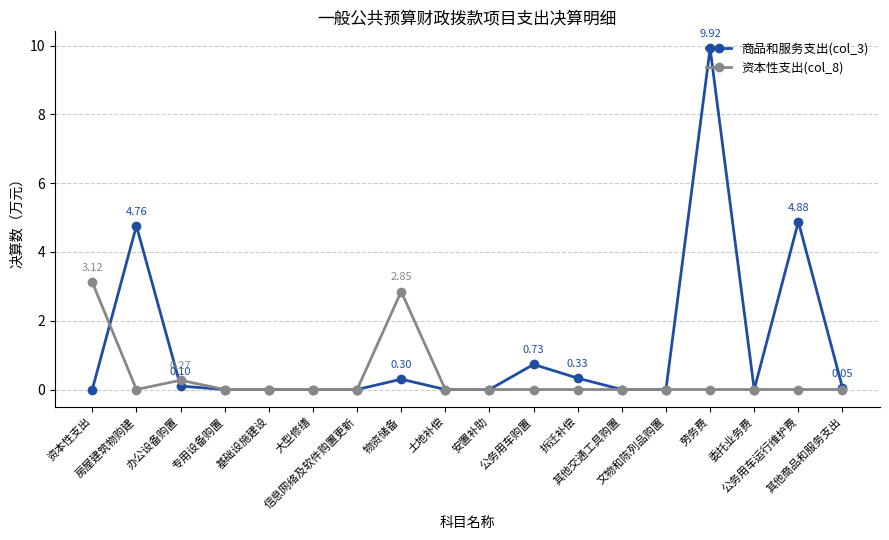

Reading left to right, extract all data points from this chart.

商品和服务支出(col_3): 资本性支出=0.0	房屋建筑物购建=4.8	办公设备购置=0.1	专用设备购置=0.0	基础设施建设=0.0	大型修缮=0.0	信息网络及软件购置更新=0.0	物资储备=0.3	土地补偿=0.0	安置补助=0.0	公务用车购置=0.7	拆迁补偿=0.3	其他交通工具购置=0.0	文物和陈列品购置=0.0	劳务费=9.9	委托业务费=0.0	公务用车运行维护费=4.9	其他商品和服务支出=0.1
资本性支出(col_8): 资本性支出=3.1	房屋建筑物购建=0.0	办公设备购置=0.3	专用设备购置=0.0	基础设施建设=0.0	大型修缮=0.0	信息网络及软件购置更新=0.0	物资储备=2.9	土地补偿=0.0	安置补助=0.0	公务用车购置=0.0	拆迁补偿=0.0	其他交通工具购置=0.0	文物和陈列品购置=0.0	劳务费=0.0	委托业务费=0.0	公务用车运行维护费=0.0	其他商品和服务支出=0.0